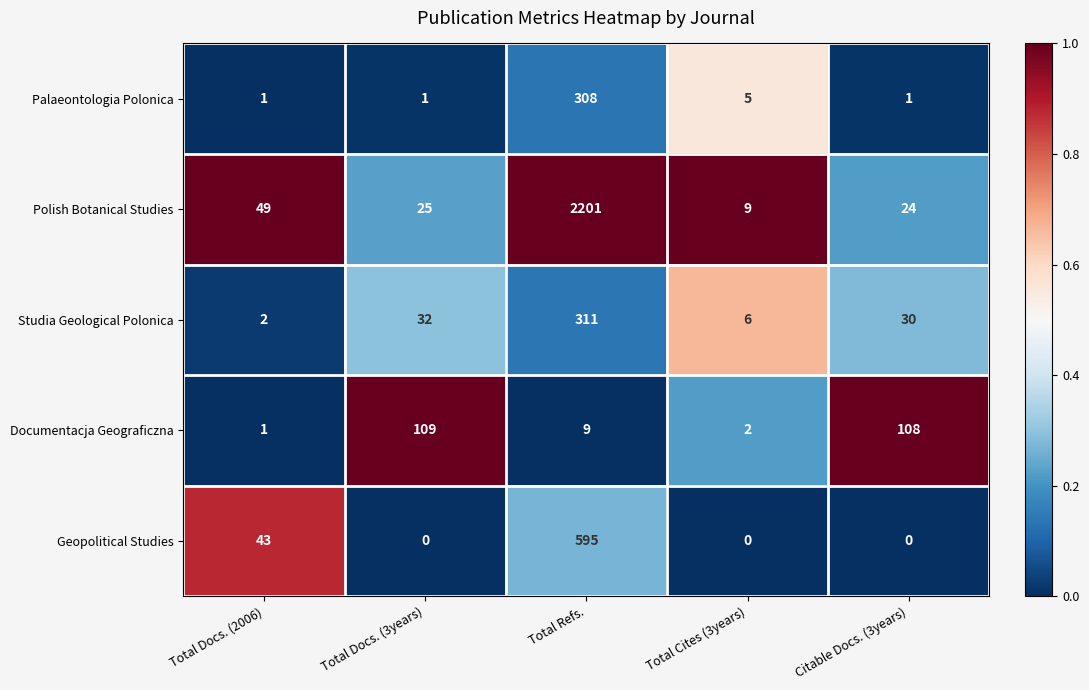

The value of Geopolitical Studies at Total Cites (3years) is -302. True or false?

False